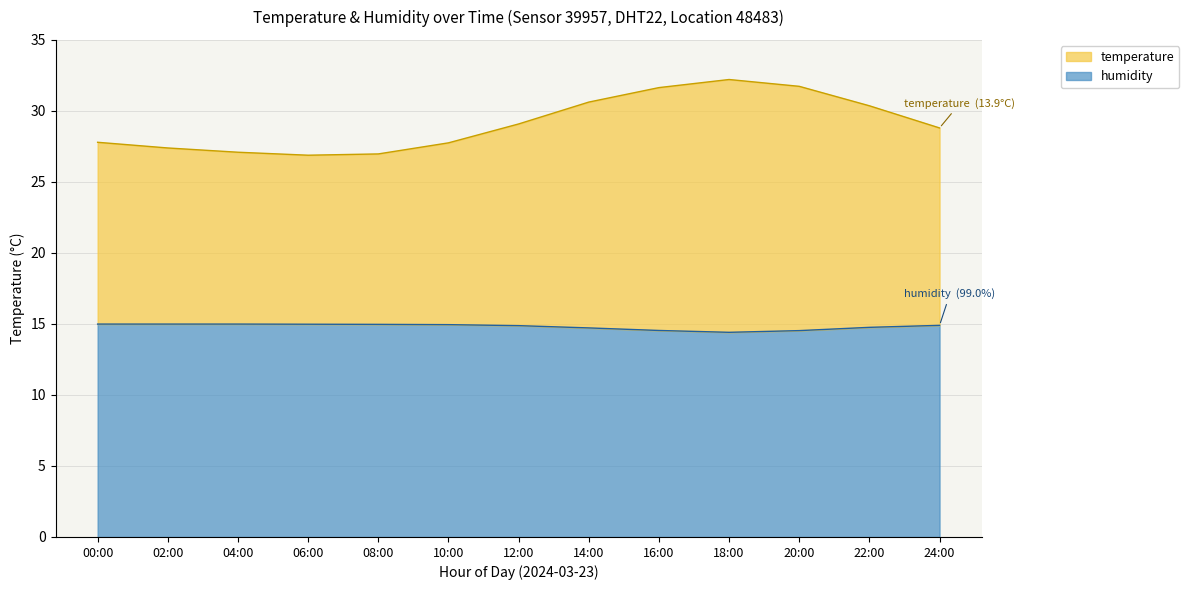

Count the number of categories in the chart.

13